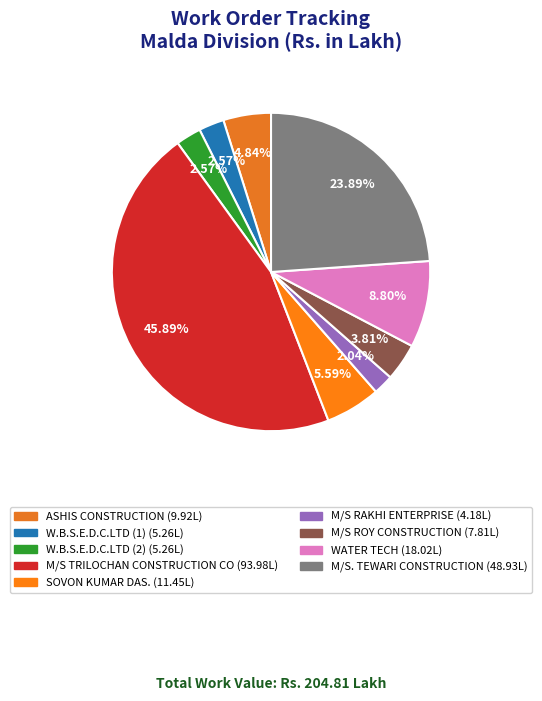

To the nearest percent, what is the combined percentage of M/S TRILOCHAN CONSTRUCTION CO and ASHIS CONSTRUCTION?

51%